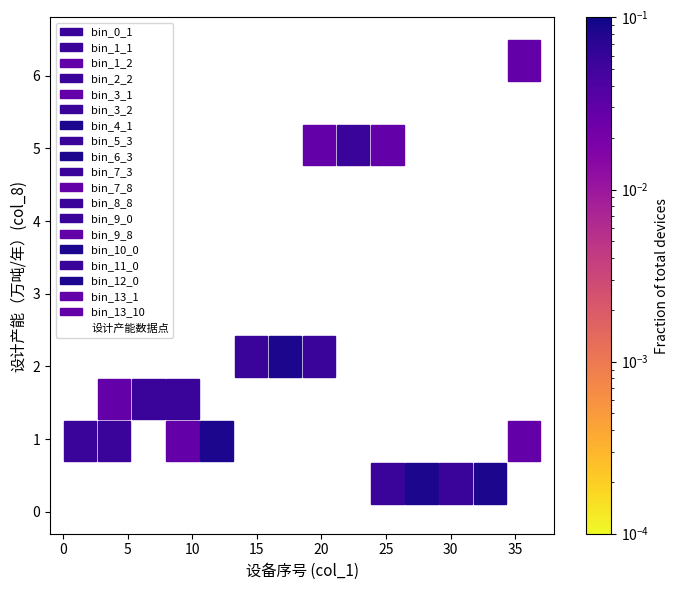

What is the range of Y values (max minus min)?

5.7